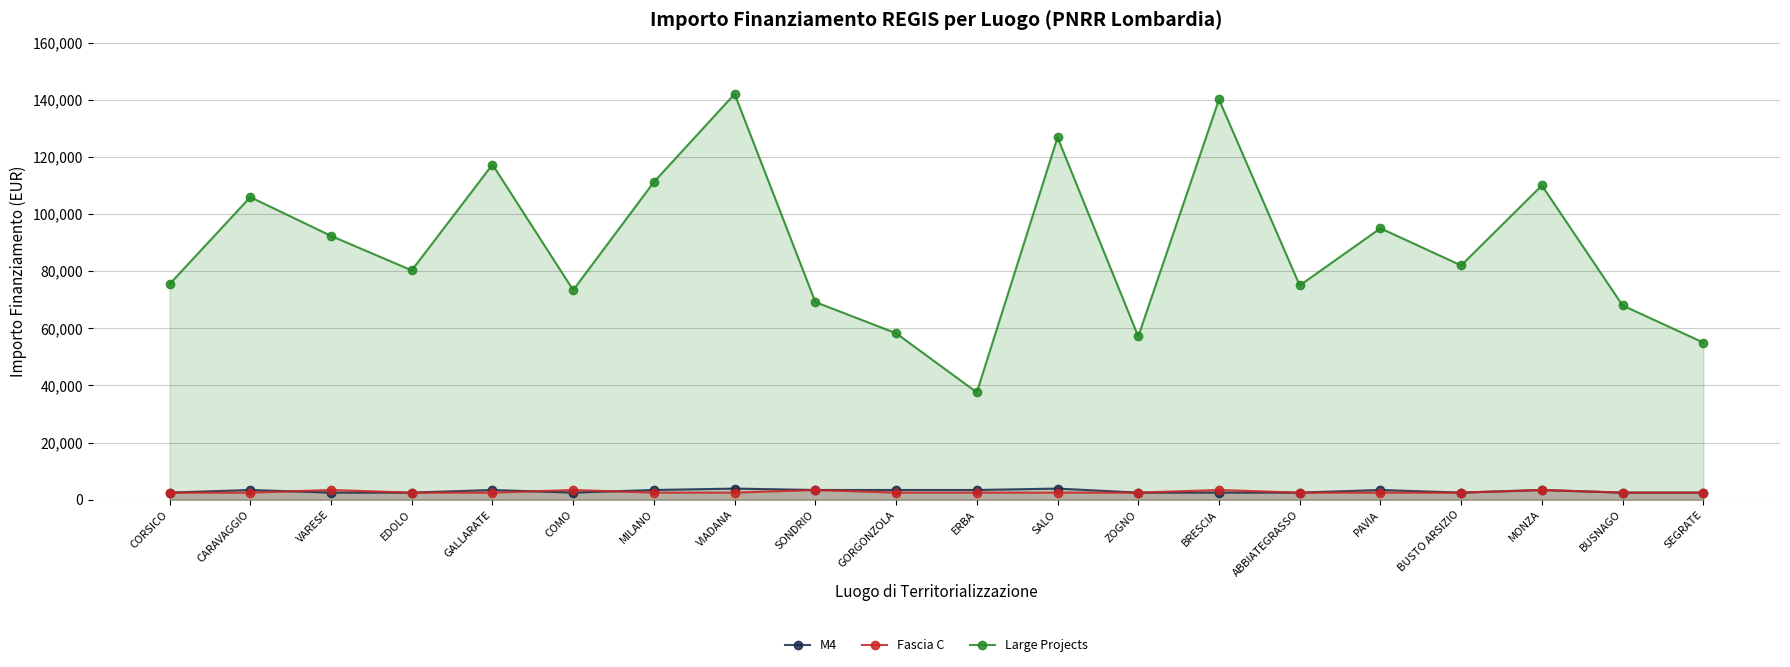

Reading right to left, transcribe all the data shown in this chart.

M4: SEGRATE=2498.0	BUSNAGO=2498.0	MONZA=3413.0	BUSTO ARSIZIO=2498.0	PAVIA=3413.0	ABBIATEGRASSO=2498.0	BRESCIA=2498.0	ZOGNO=2498.0	SALO=3903.0	ERBA=3413.0	GORGONZOLA=3413.0	SONDRIO=3413.0	VIADANA=3903.0	MILANO=3413.0	COMO=2498.0	GALLARATE=3413.0	EDOLO=2498.0	VARESE=2498.0	CARAVAGGIO=3413.0	CORSICO=2498.0
Fascia C: SEGRATE=2498.0	BUSNAGO=2498.0	MONZA=3413.0	BUSTO ARSIZIO=2498.0	PAVIA=2498.0	ABBIATEGRASSO=2498.0	BRESCIA=3413.0	ZOGNO=2498.0	SALO=2498.0	ERBA=2498.0	GORGONZOLA=2498.0	SONDRIO=3413.0	VIADANA=2498.0	MILANO=2498.0	COMO=3413.0	GALLARATE=2498.0	EDOLO=2498.0	VARESE=3413.0	CARAVAGGIO=2498.0	CORSICO=2498.0
Large Projects: SEGRATE=55000.0	BUSNAGO=68000.0	MONZA=110000.0	BUSTO ARSIZIO=82000.0	PAVIA=95000.0	ABBIATEGRASSO=75000.0	BRESCIA=140087.5	ZOGNO=57143.9	SALO=126823.9	ERBA=37577.6	GORGONZOLA=58273.5	SONDRIO=69180.1	VIADANA=142004.3	MILANO=111198.7	COMO=73375.7	GALLARATE=117311.1	EDOLO=80270.1	VARESE=92341.9	CARAVAGGIO=105915.0	CORSICO=75442.6